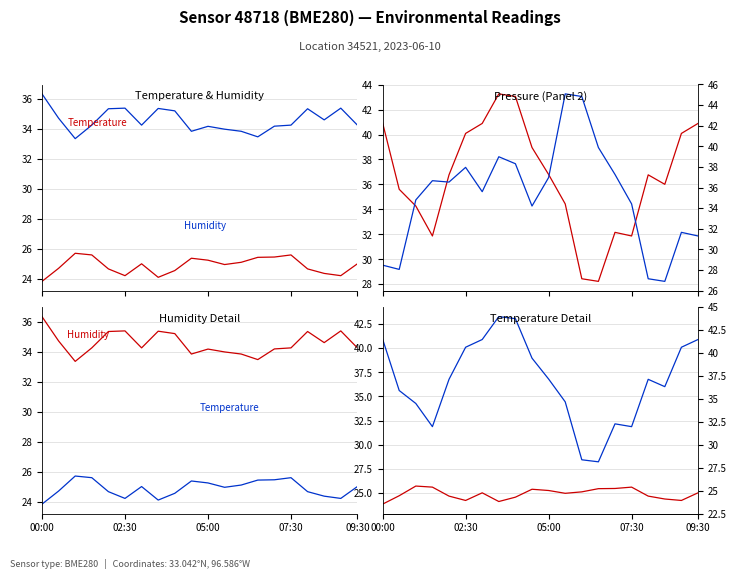

What is the approximate value of Pressure B at 13?

39.0